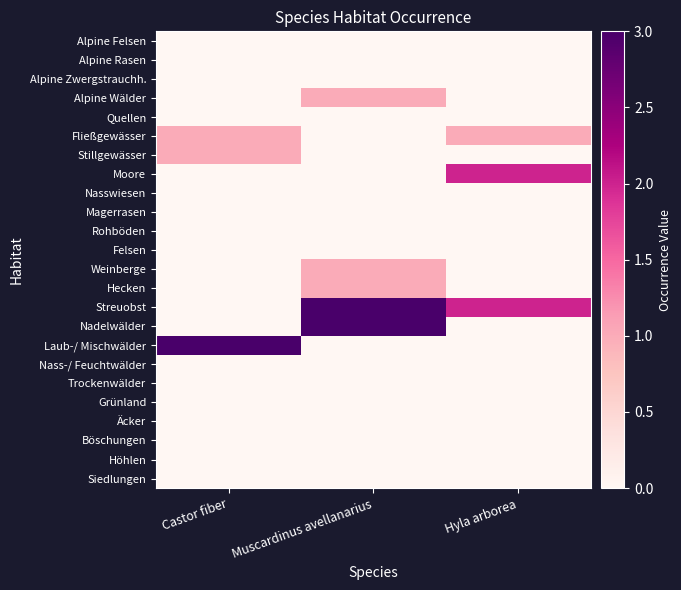

Reading right to left, transcribe all the data shown in this chart.

Alpine Felsen: Hyla arborea=0	Muscardinus avellanarius=0	Castor fiber=0
Alpine Rasen: Hyla arborea=0	Muscardinus avellanarius=0	Castor fiber=0
Alpine Zwergstrauchh.: Hyla arborea=0	Muscardinus avellanarius=0	Castor fiber=0
Alpine Wälder: Hyla arborea=0	Muscardinus avellanarius=1	Castor fiber=0
Quellen: Hyla arborea=0	Muscardinus avellanarius=0	Castor fiber=0
Fließgewässer: Hyla arborea=1	Muscardinus avellanarius=0	Castor fiber=1
Stillgewässer: Hyla arborea=0	Muscardinus avellanarius=0	Castor fiber=1
Moore: Hyla arborea=2	Muscardinus avellanarius=0	Castor fiber=0
Nasswiesen: Hyla arborea=0	Muscardinus avellanarius=0	Castor fiber=0
Magerrasen: Hyla arborea=0	Muscardinus avellanarius=0	Castor fiber=0
Rohböden: Hyla arborea=0	Muscardinus avellanarius=0	Castor fiber=0
Felsen: Hyla arborea=0	Muscardinus avellanarius=0	Castor fiber=0
Weinberge: Hyla arborea=0	Muscardinus avellanarius=1	Castor fiber=0
Hecken: Hyla arborea=0	Muscardinus avellanarius=1	Castor fiber=0
Streuobst: Hyla arborea=2	Muscardinus avellanarius=3	Castor fiber=0
Nadelwälder: Hyla arborea=0	Muscardinus avellanarius=3	Castor fiber=0
Laub-/ Mischwälder: Hyla arborea=0	Muscardinus avellanarius=0	Castor fiber=3
Nass-/ Feuchtwälder: Hyla arborea=0	Muscardinus avellanarius=0	Castor fiber=0
Trockenwälder: Hyla arborea=0	Muscardinus avellanarius=0	Castor fiber=0
Grünland: Hyla arborea=0	Muscardinus avellanarius=0	Castor fiber=0
Äcker: Hyla arborea=0	Muscardinus avellanarius=0	Castor fiber=0
Böschungen: Hyla arborea=0	Muscardinus avellanarius=0	Castor fiber=0
Höhlen: Hyla arborea=0	Muscardinus avellanarius=0	Castor fiber=0
Siedlungen: Hyla arborea=0	Muscardinus avellanarius=0	Castor fiber=0